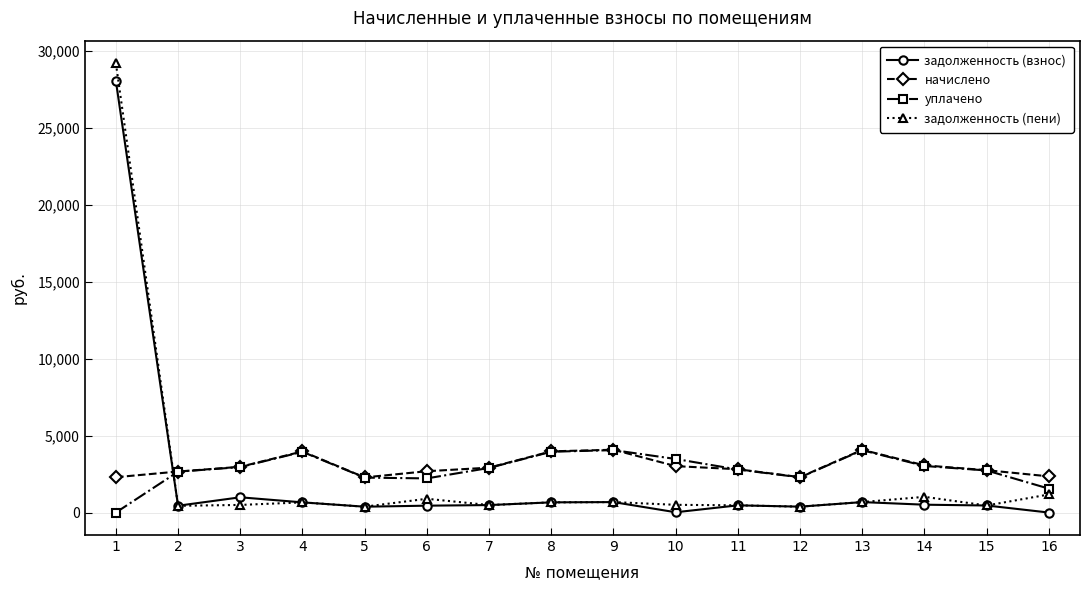

Is the value of задолженность (взнос) at 12 greater than the value of уплачено at 8?

No